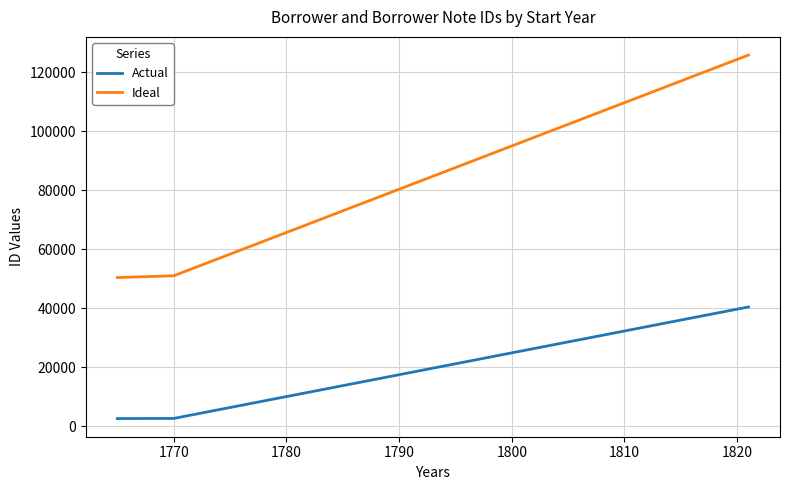

What is the greatest value displayed?

125783